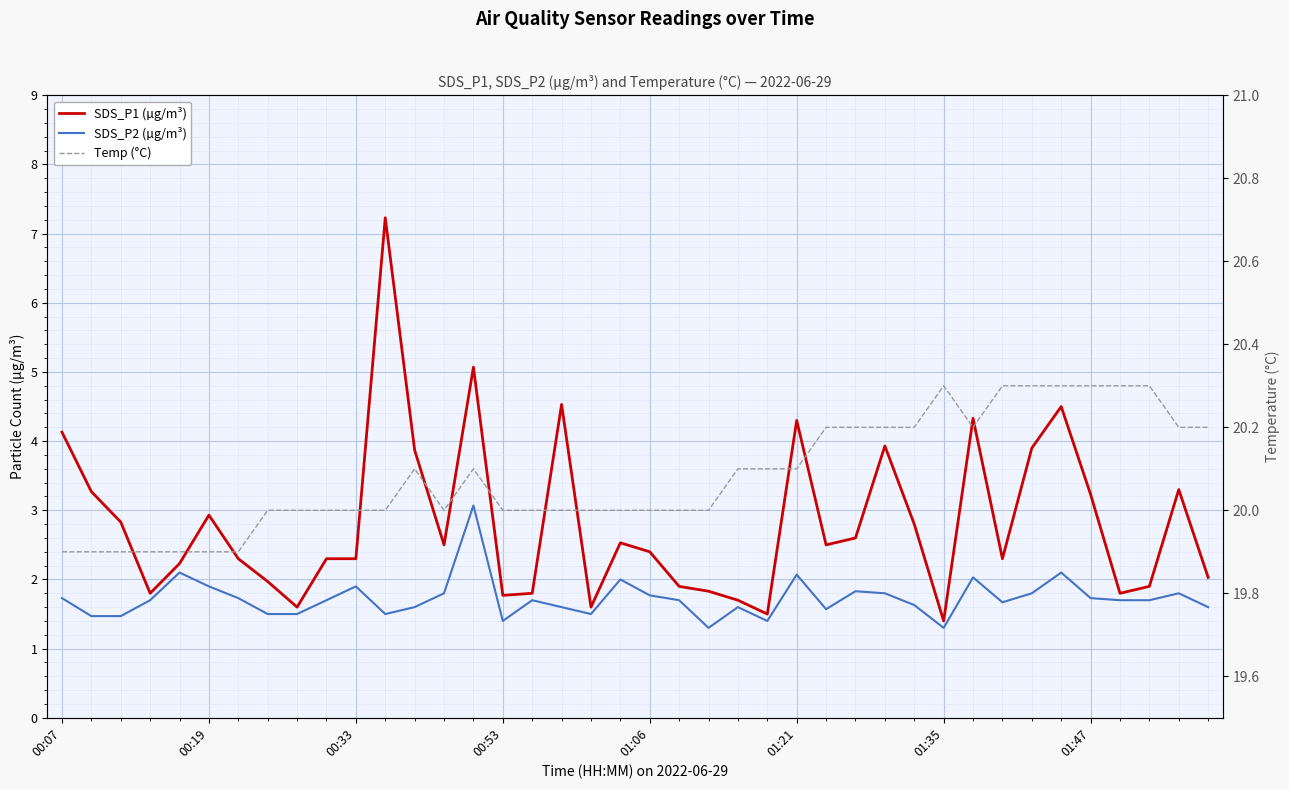

What is the difference between the maximum and second lowest values in the Temp (°C) series?

0.4